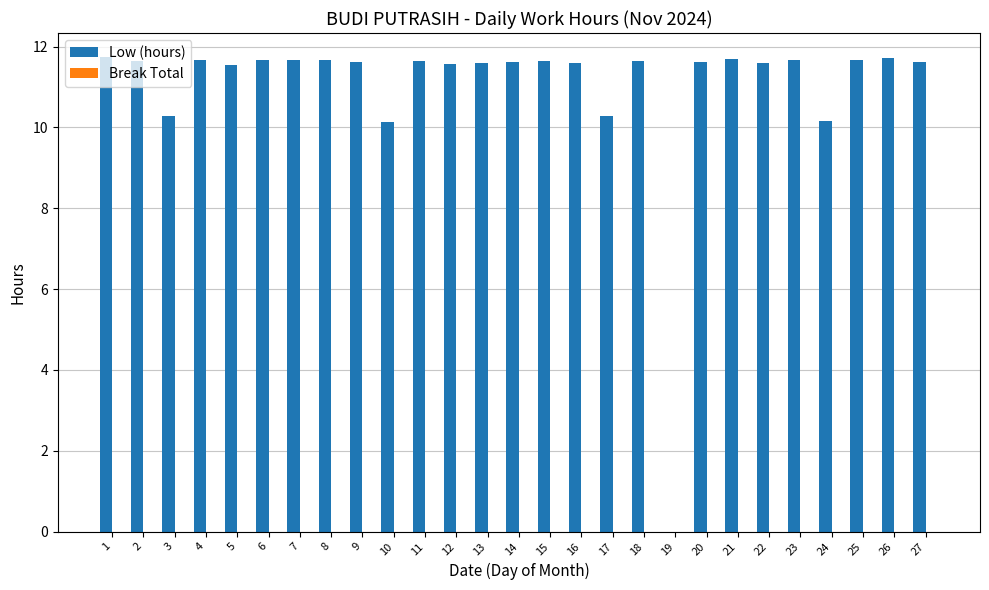

Between 23 and 17, which is larger?

23